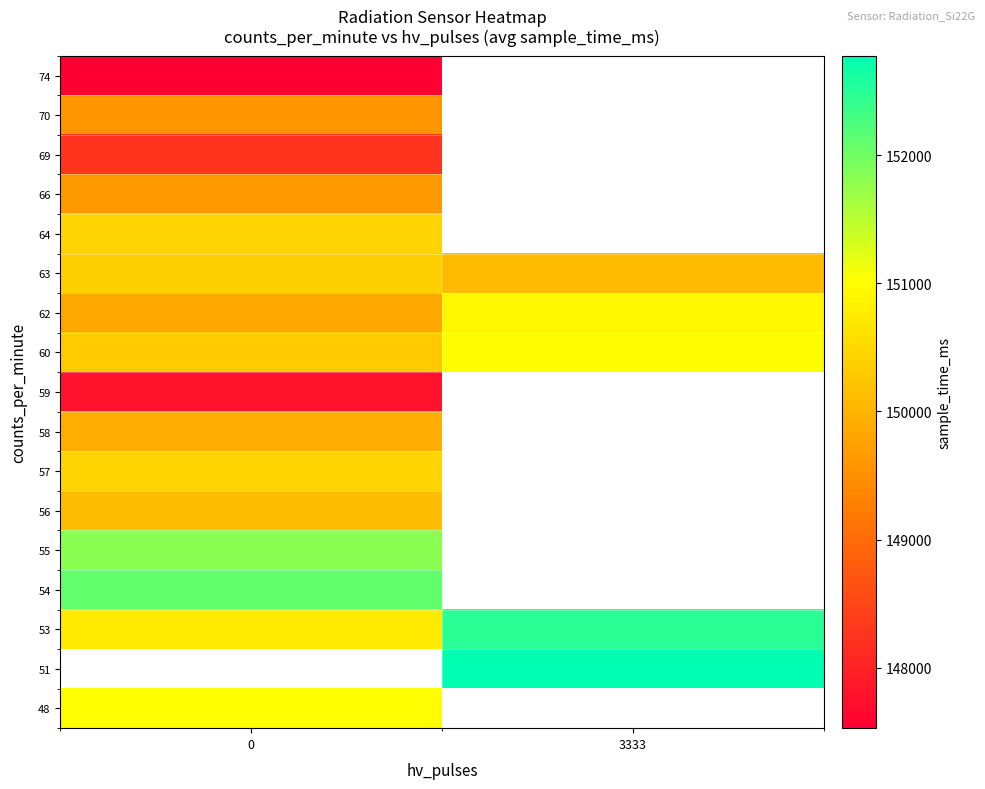

Count the number of data series in this chart.

17